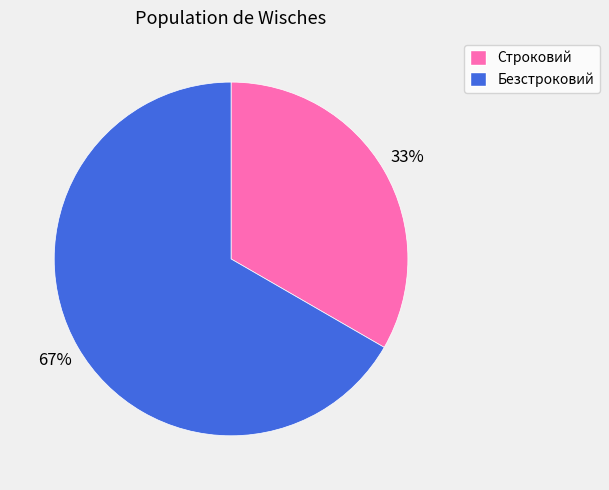

Rank the categories by value from lowest to highest.

Строковий, Безстроковий